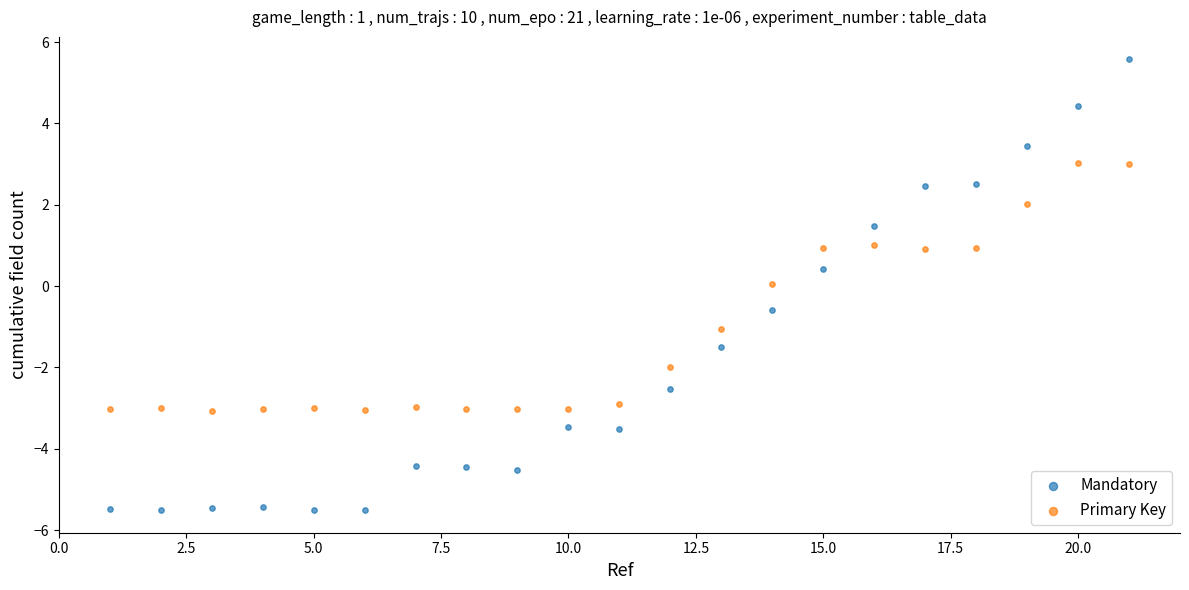

Across all data points, what is the range of Y values (max minus min)?

11.1